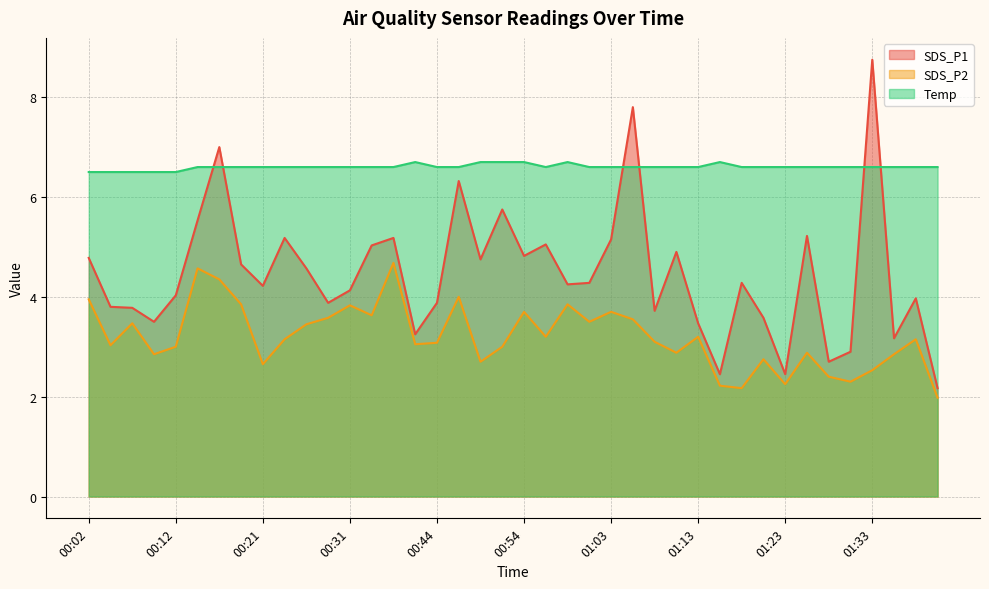

List the series in order of their overall mean, highest first.

Temp, SDS_P1, SDS_P2